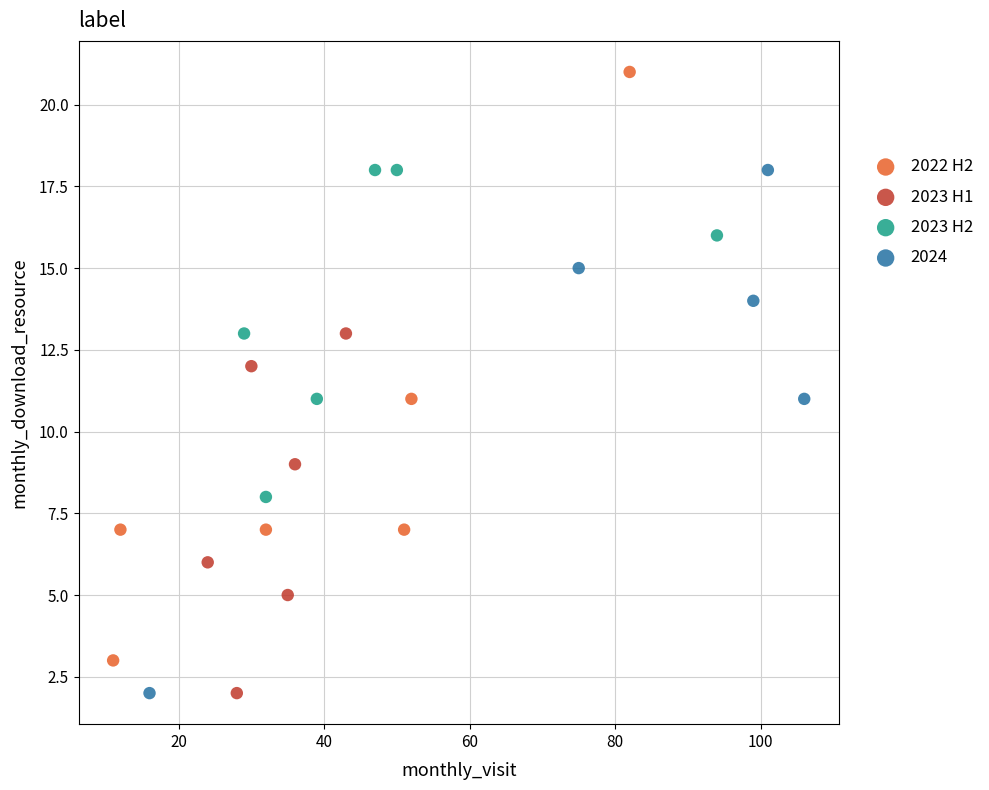

What are all the series names shown in the legend?

2022 H2, 2023 H1, 2023 H2, 2024